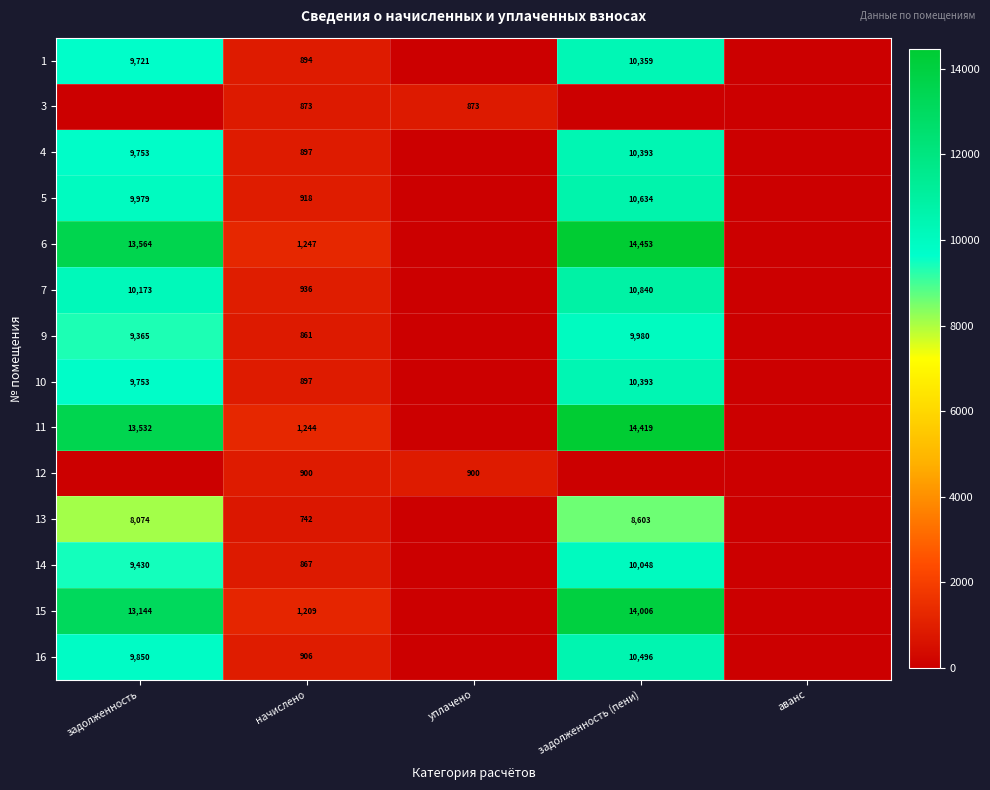

What is the spread (max minus min) of values at начислено?

505